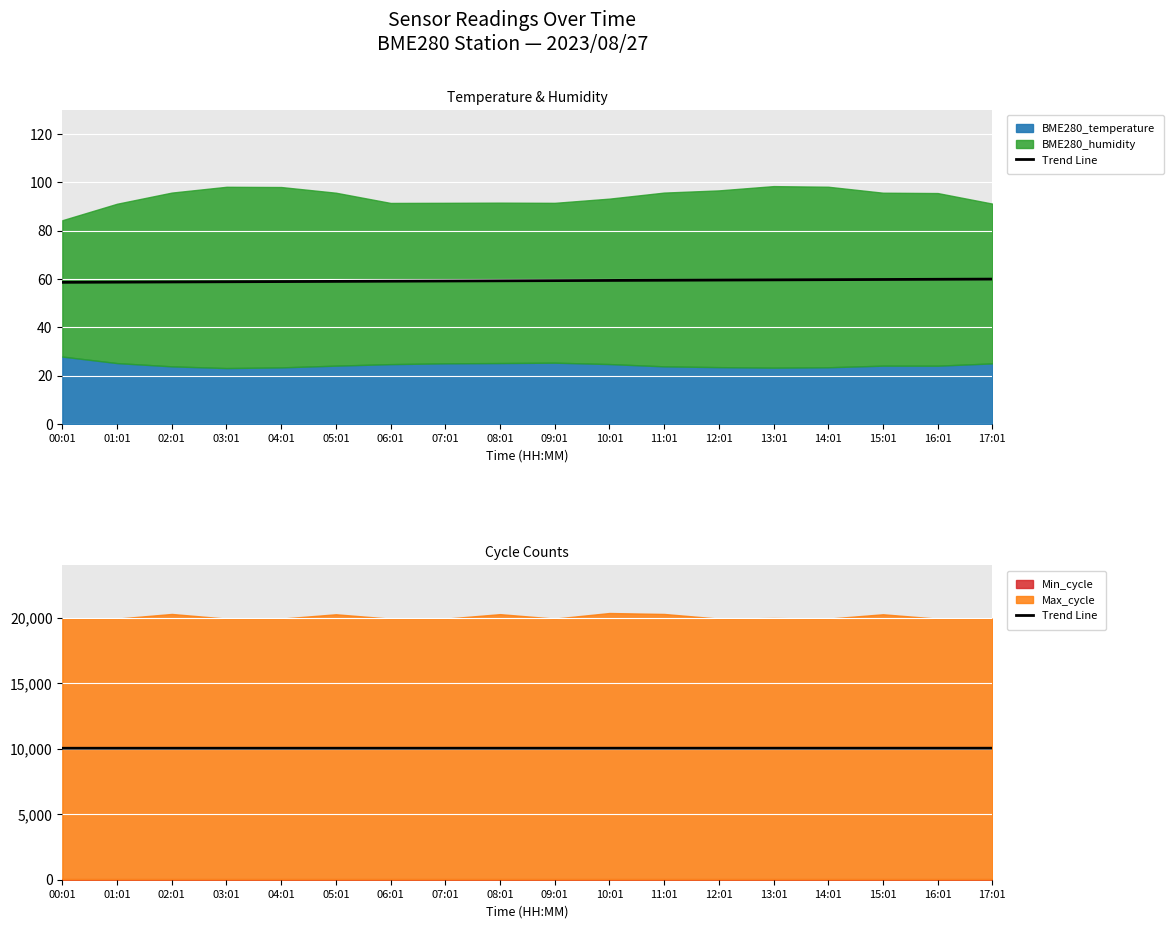

How many data points are above 10041?

12